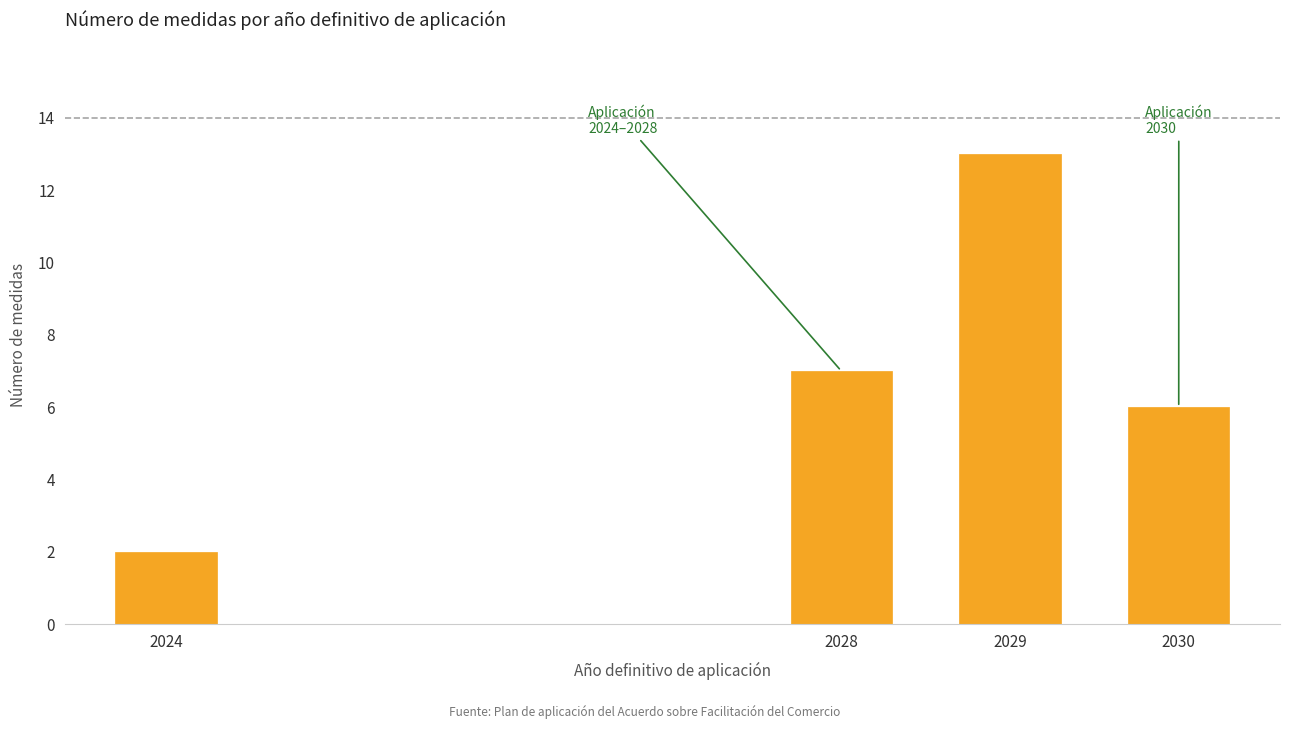

Reading left to right, list all the values displayed in this chart.

2	7	13	6